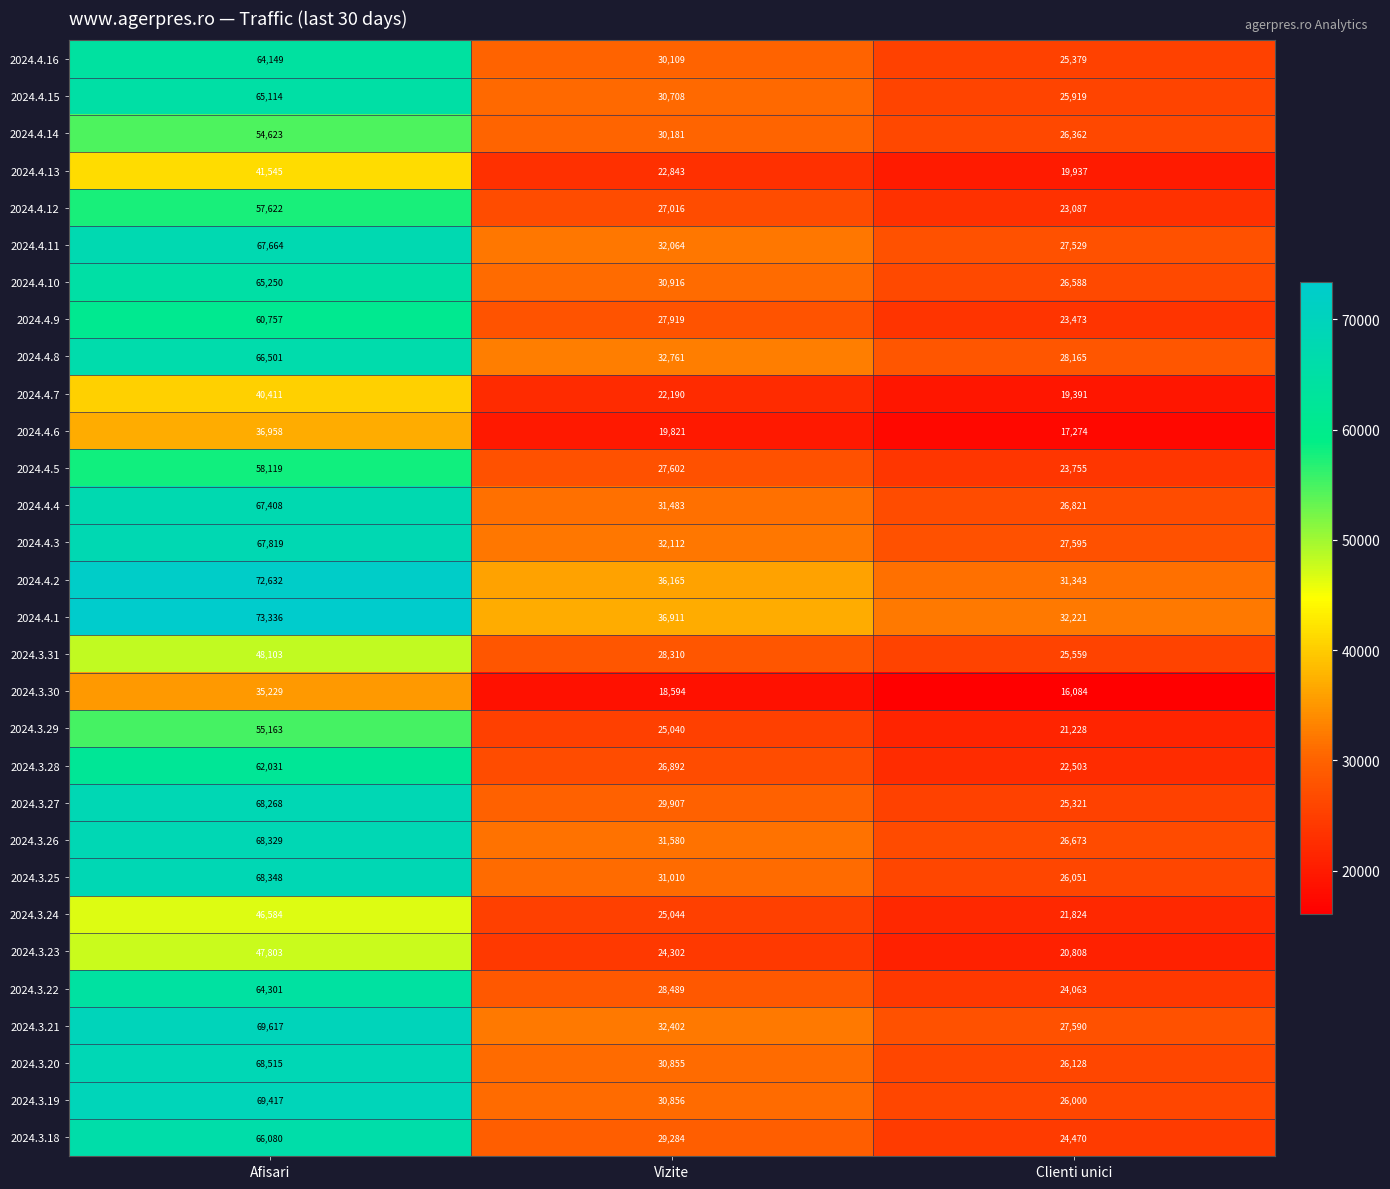

Which series has the largest total across all categories?

2024.4.1